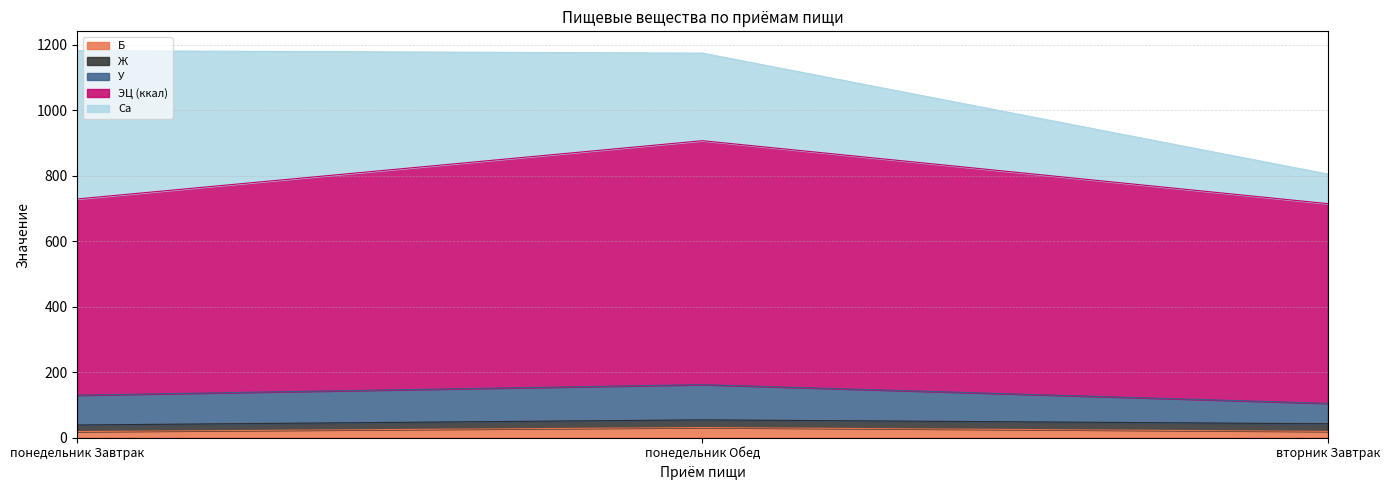

How many lines are shown in the chart?

5